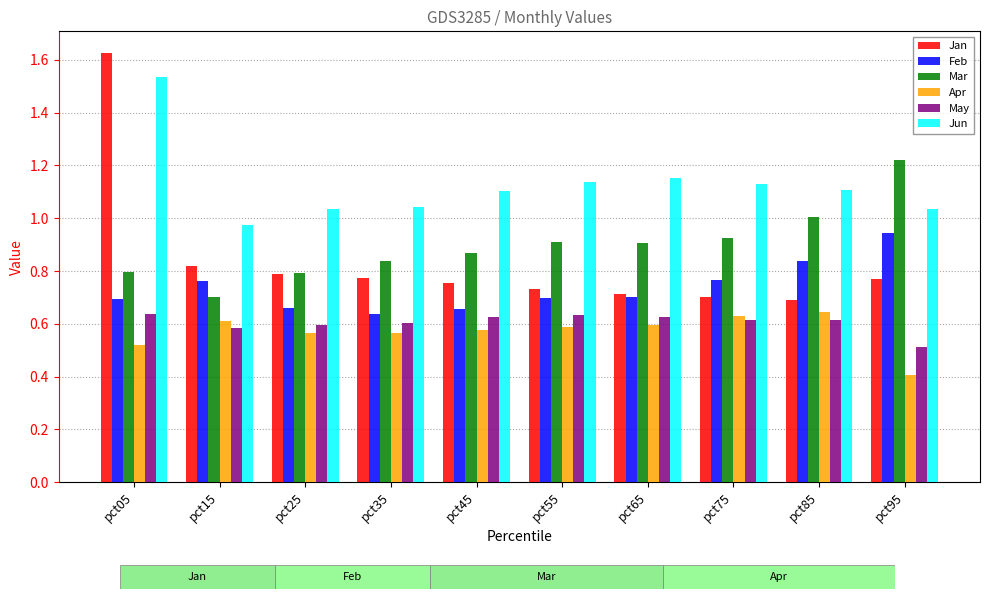

Which series has the widest spread of values?

Jan